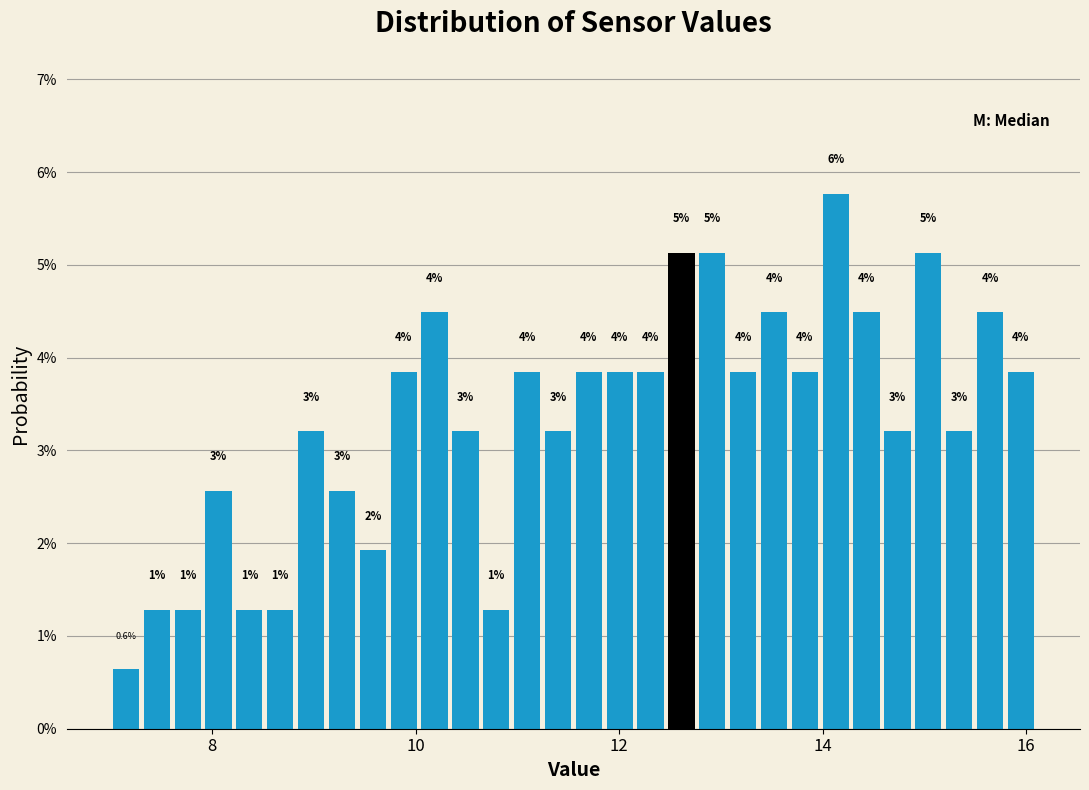

Around what value on the x-axis is the tallest bar? Give the approximate position of its centre, as read against the axis.

14.2